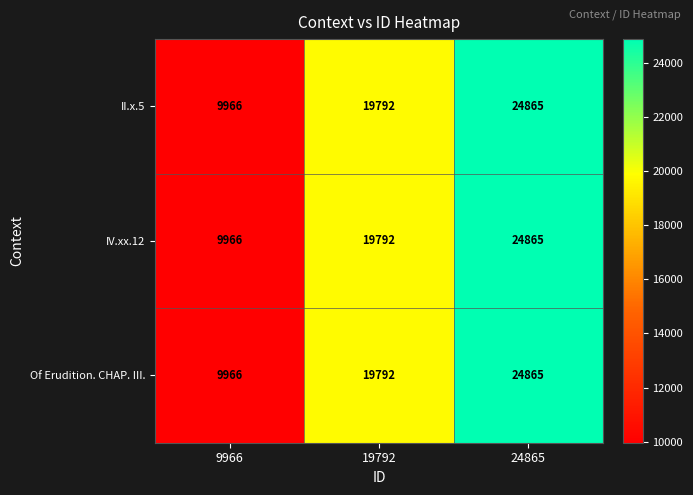

What is the sum of all IV.xx.12 values?

54623